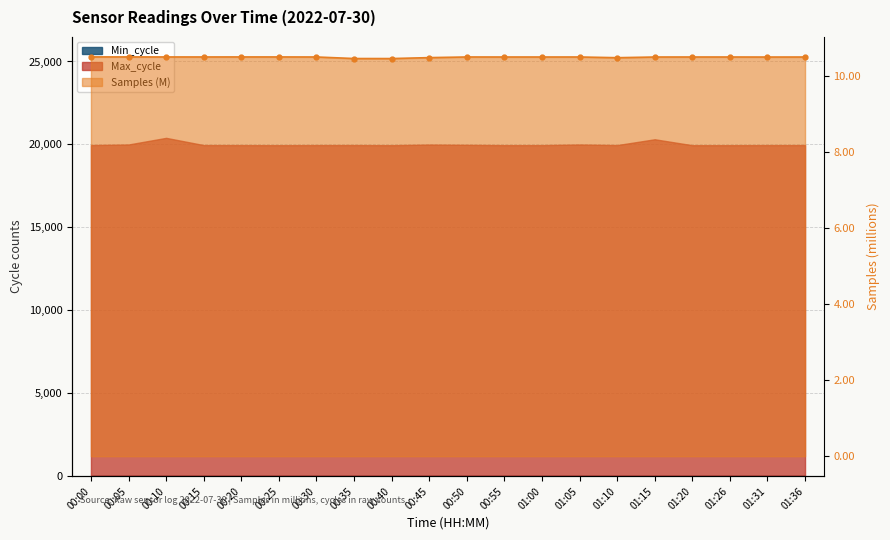

Read the value at 01:00.

10.5